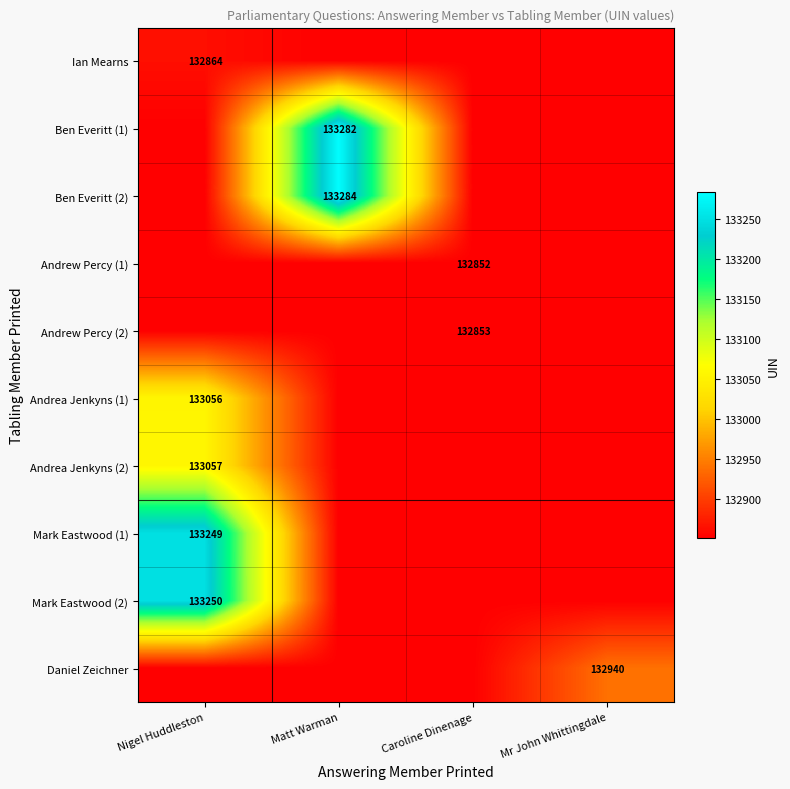

Is it true that Ben Everitt (1) equals 133282 at Matt Warman?

True